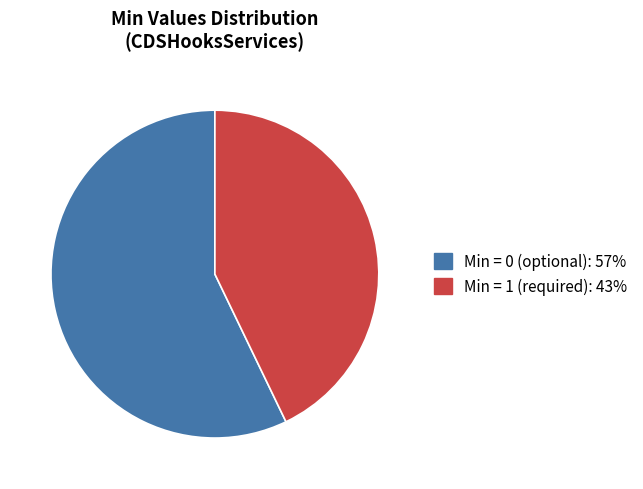

Does any single category account for the majority?

Yes